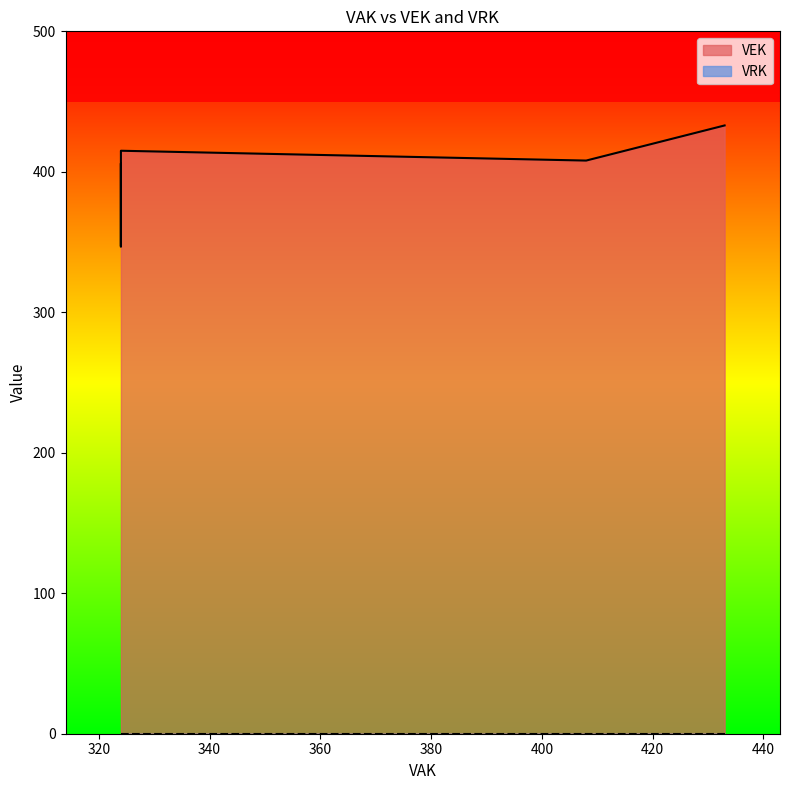

True or false: VRK has more than 2 points higher than both neighbors.

False